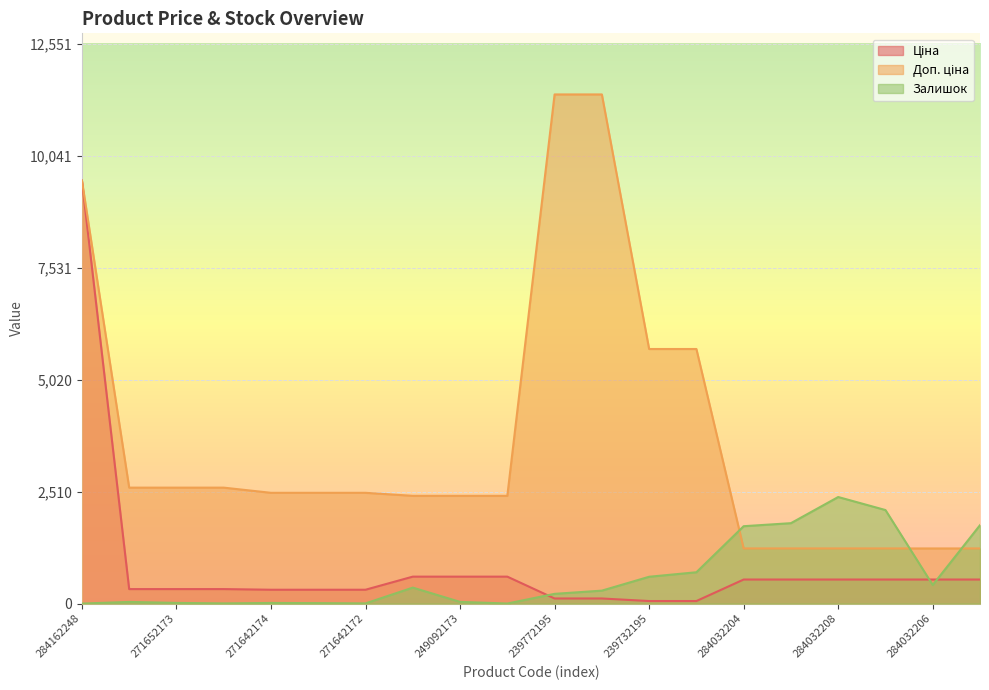

True or false: Ціна and Залишок intersect in this chart.

True